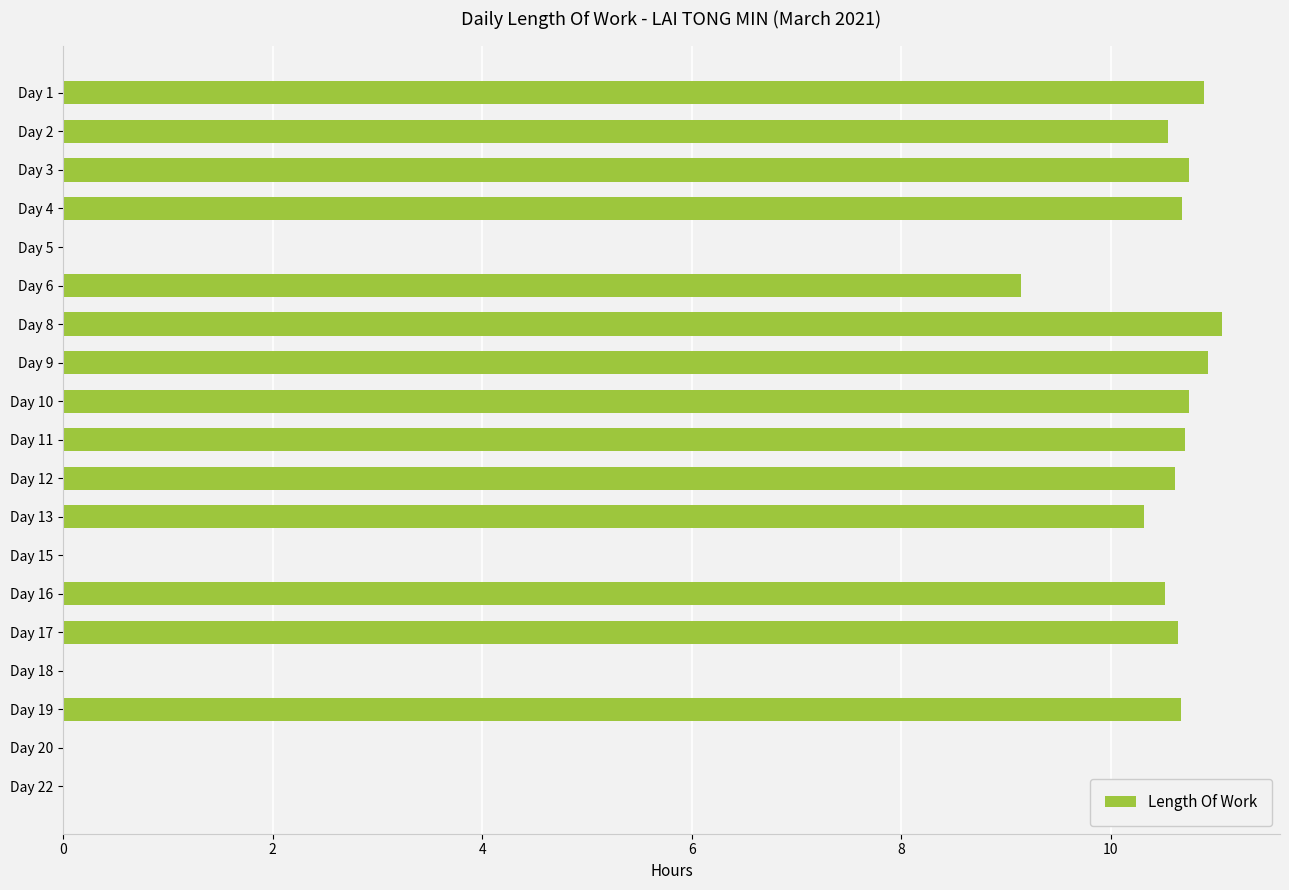

Count the number of categories in the chart.

19